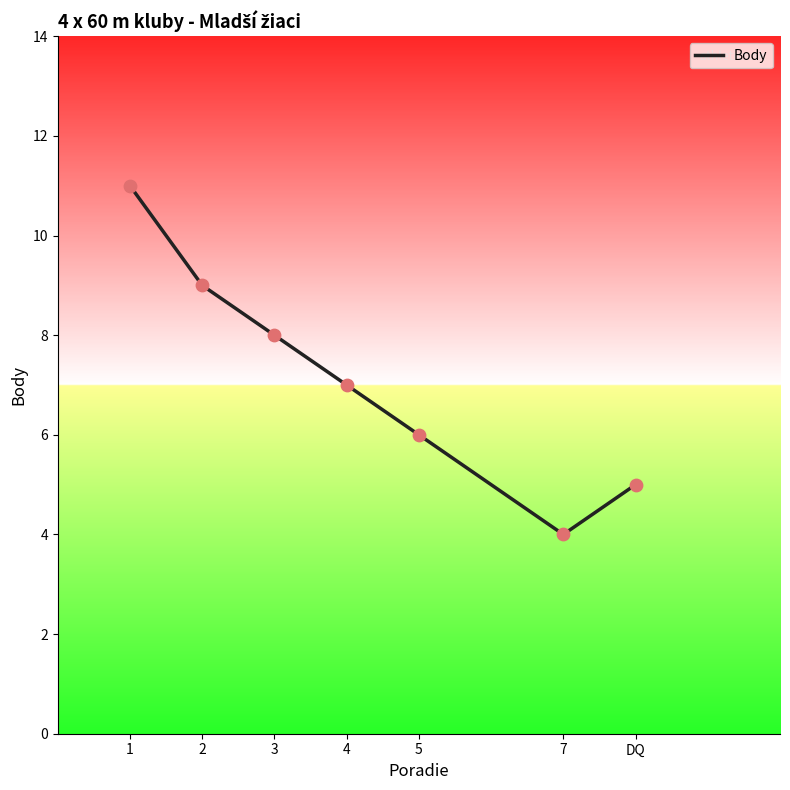

Which has a higher value, 1 or 7?

1